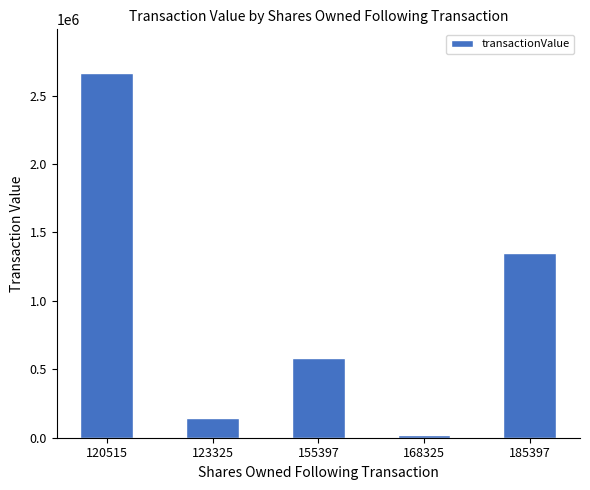

Where does the data first go above 582600?

120515